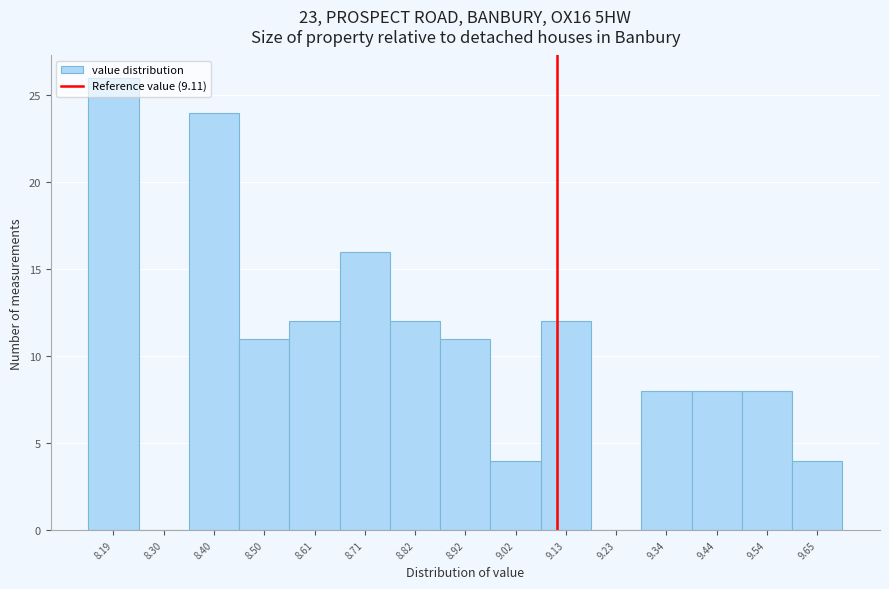

Which range on the x-axis has the tallest bar?

8.140 to 8.244